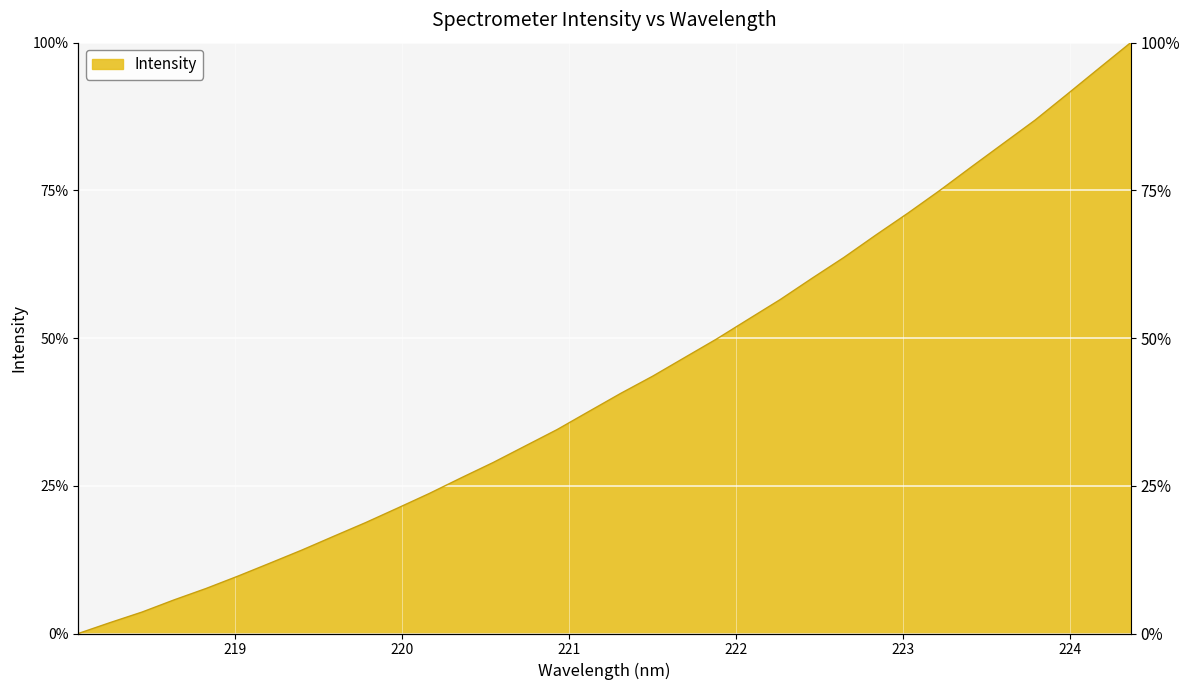

List the labels in order of value, largest first.

224.3616, 224.1709, 223.9802, 223.7895, 223.5987, 223.408, 223.2172, 223.0264, 222.8355, 222.6447, 222.4538, 222.263, 222.0721, 221.8812, 221.6902, 221.4993, 221.3083, 221.1174, 220.9264, 220.7354, 220.5444, 220.3533, 220.1623, 219.9712, 219.7801, 219.589, 219.3979, 219.2067, 219.0156, 218.8244, 218.6332, 218.442, 218.2508, 218.0596